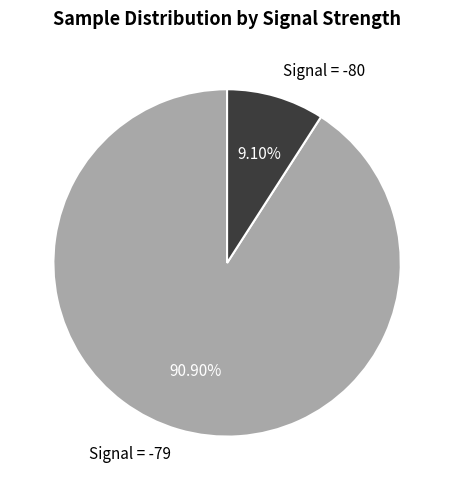

Rank the categories by value from highest to lowest.

Signal = -79, Signal = -80